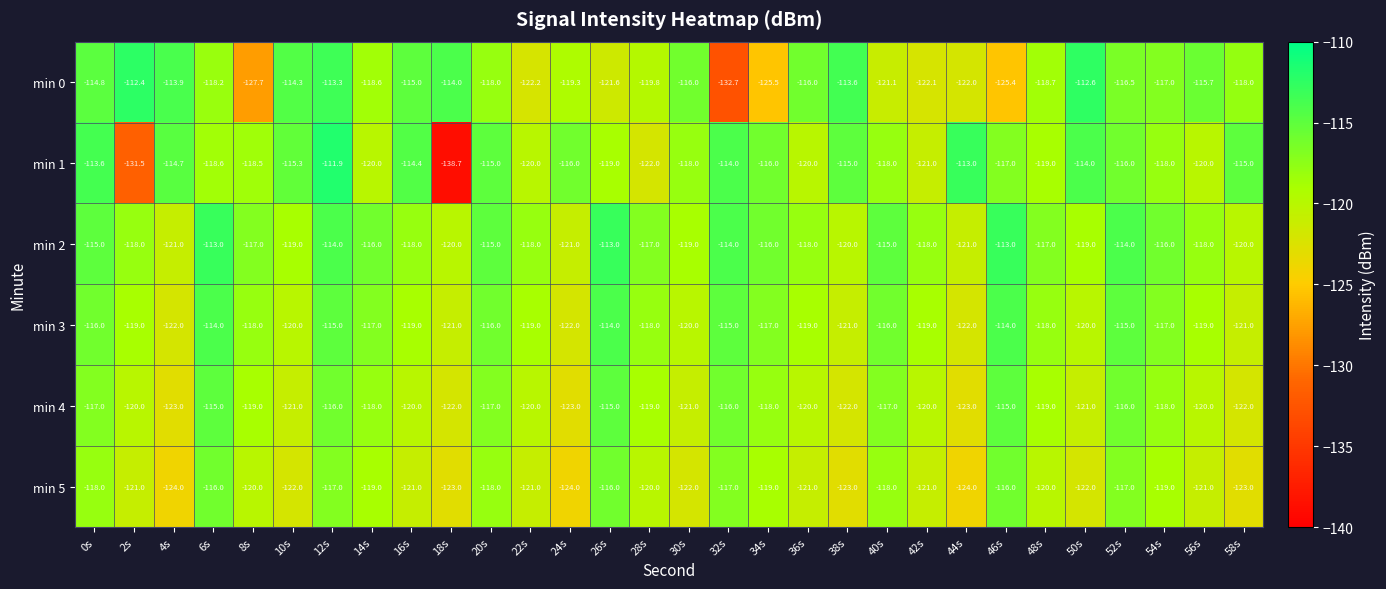

True or false: min 0 has a value of -118.6 at 14s.

True